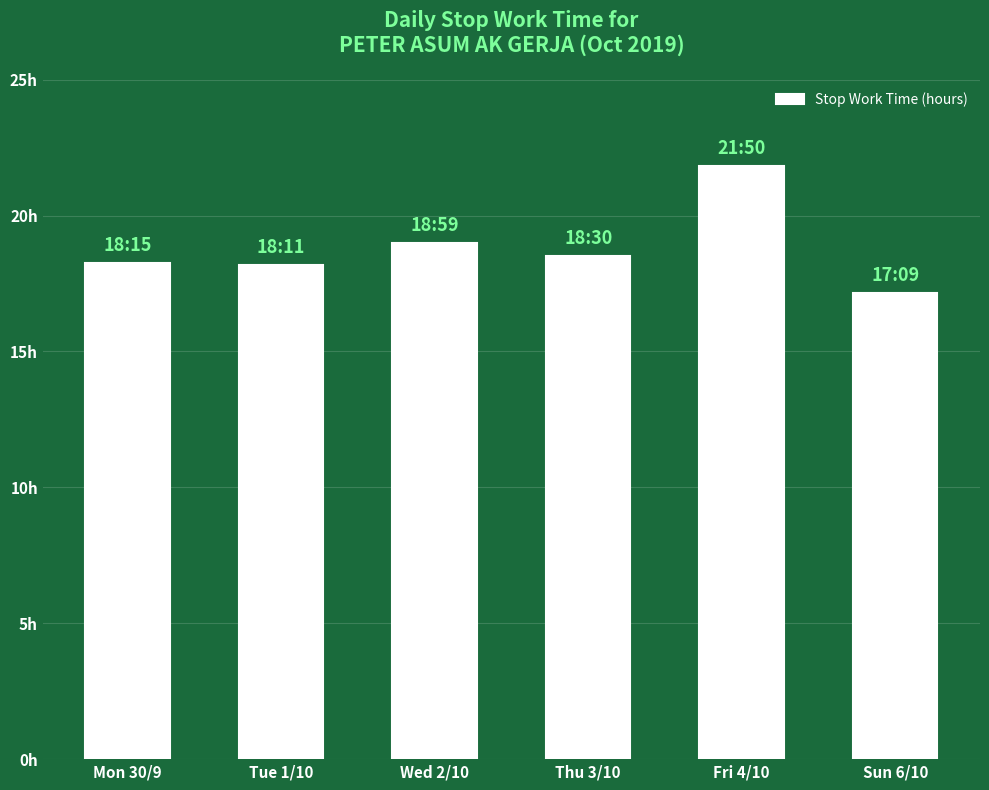

Are the bars horizontal?

No